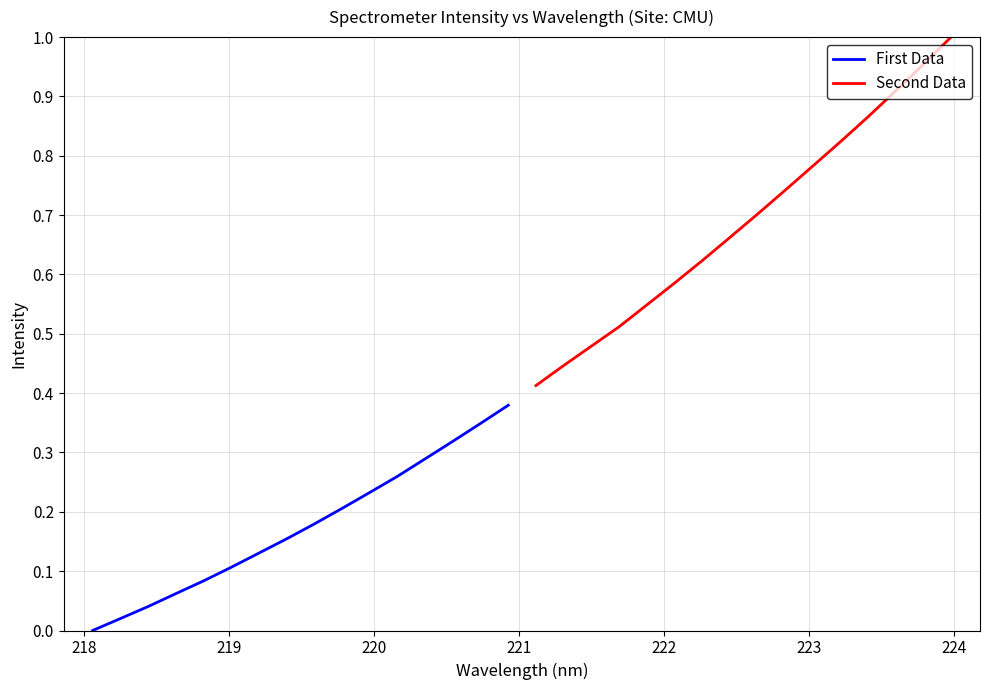

List the series in order of their peak value, lowest first.

First Data, Second Data